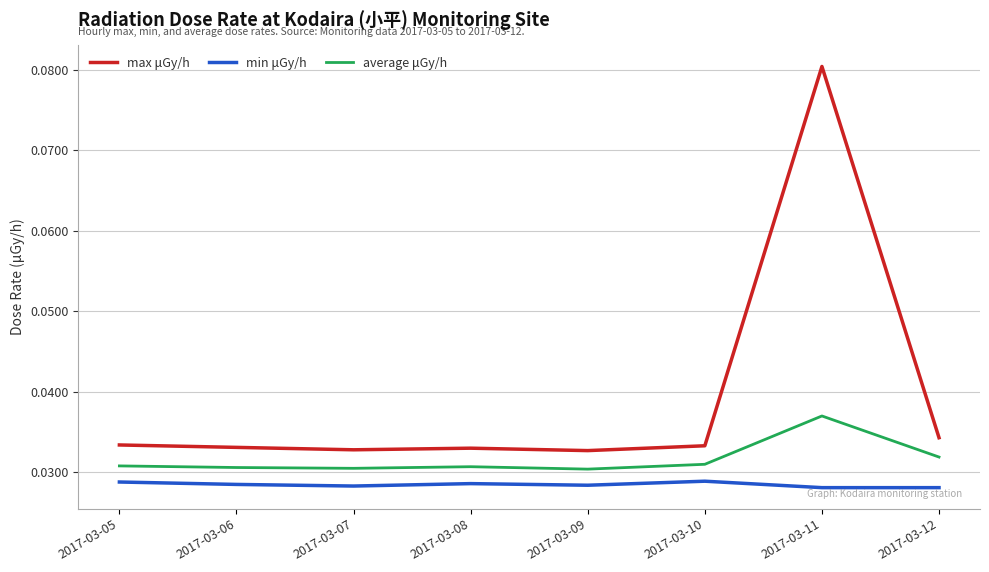

True or false: max μGy/h and average μGy/h cross at least once.

False